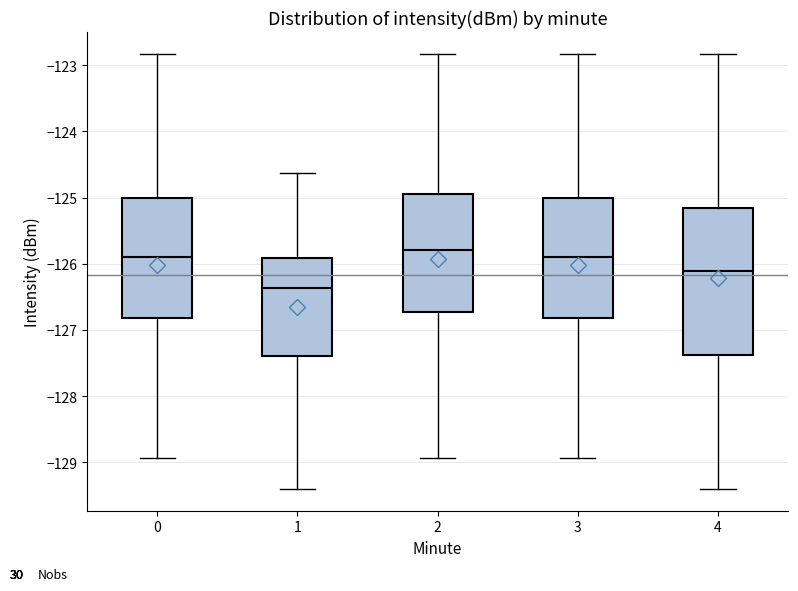

Reading left to right, transcribe this box plot: for each box, give where its median line is, the range the box spans, and where its two whiskers end, as read against the y-axis. The values are not printed on the chart, so give them approximately, as read against the axis.

0: median -125.9, box -126.8 to -125.0, whiskers -128.9 to -122.8
1: median -126.4, box -127.4 to -125.9, whiskers -129.4 to -124.6
2: median -125.8, box -126.7 to -124.9, whiskers -128.9 to -122.8
3: median -125.9, box -126.8 to -125.0, whiskers -128.9 to -122.8
4: median -126.1, box -127.4 to -125.2, whiskers -129.4 to -122.8